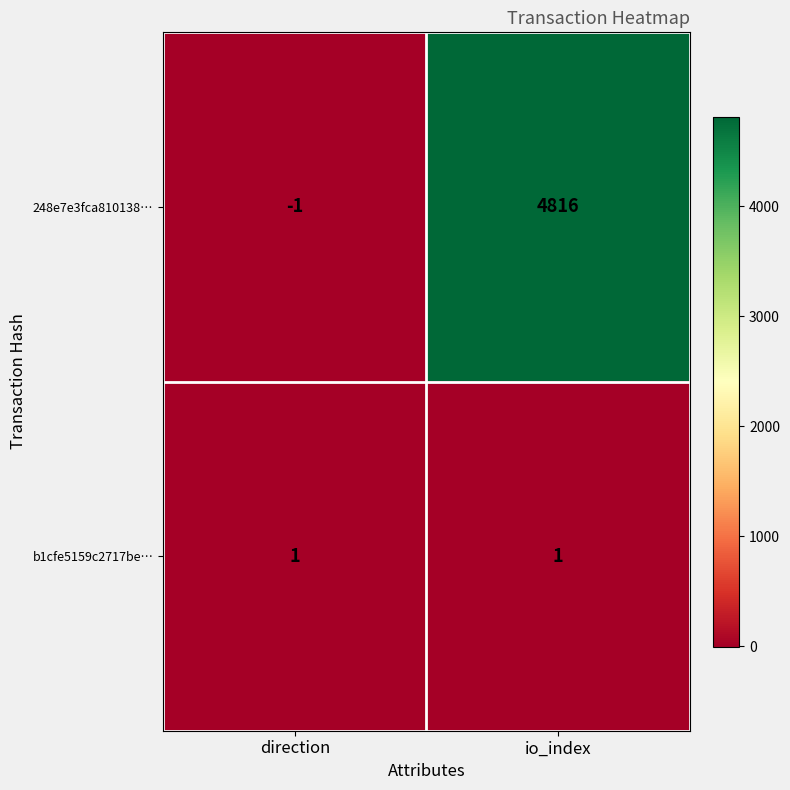

What is the difference between the maximum and minimum values in the 248e7e3fca810138… series?

4817